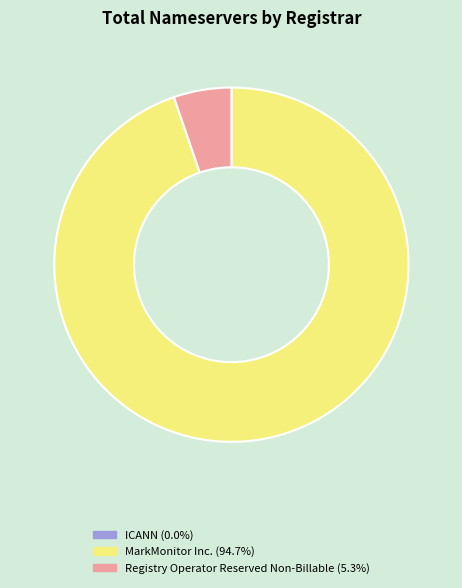

Does MarkMonitor Inc. account for over 50% of the chart?

Yes